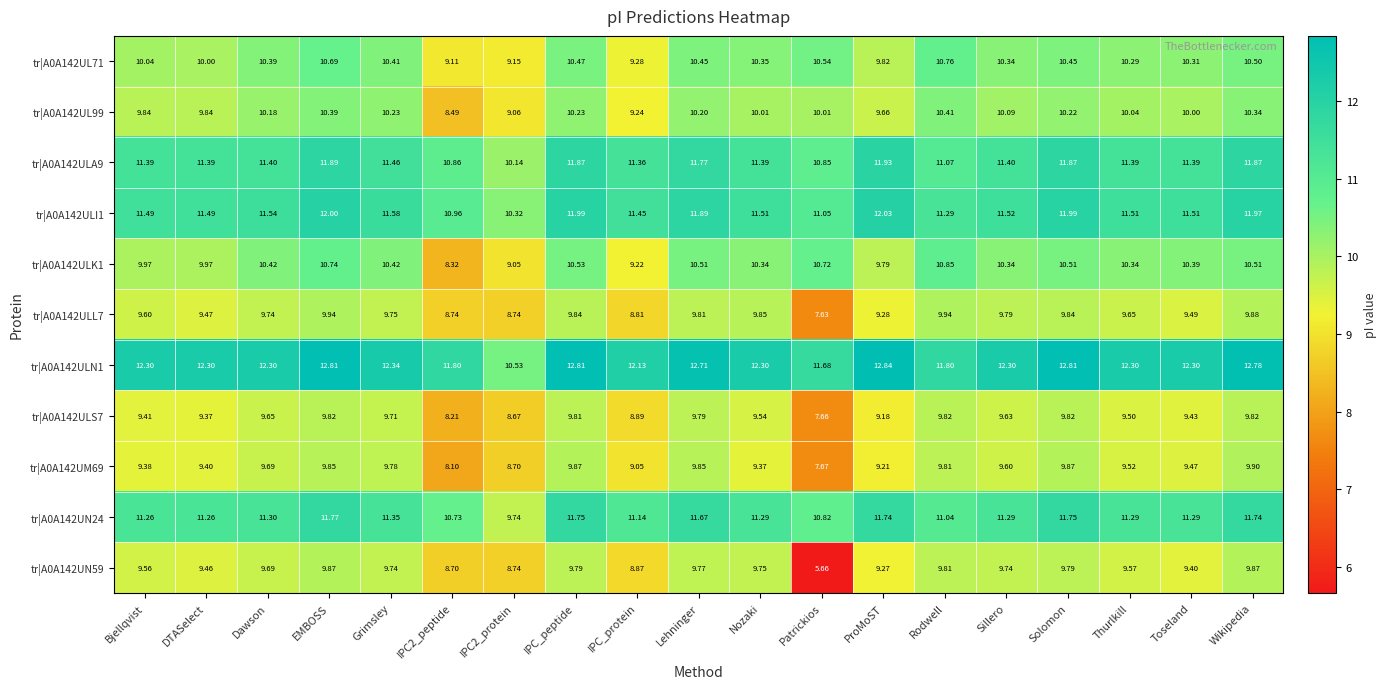

Where does the tr|A0A142UM69 series first go above 9?

Bjellqvist